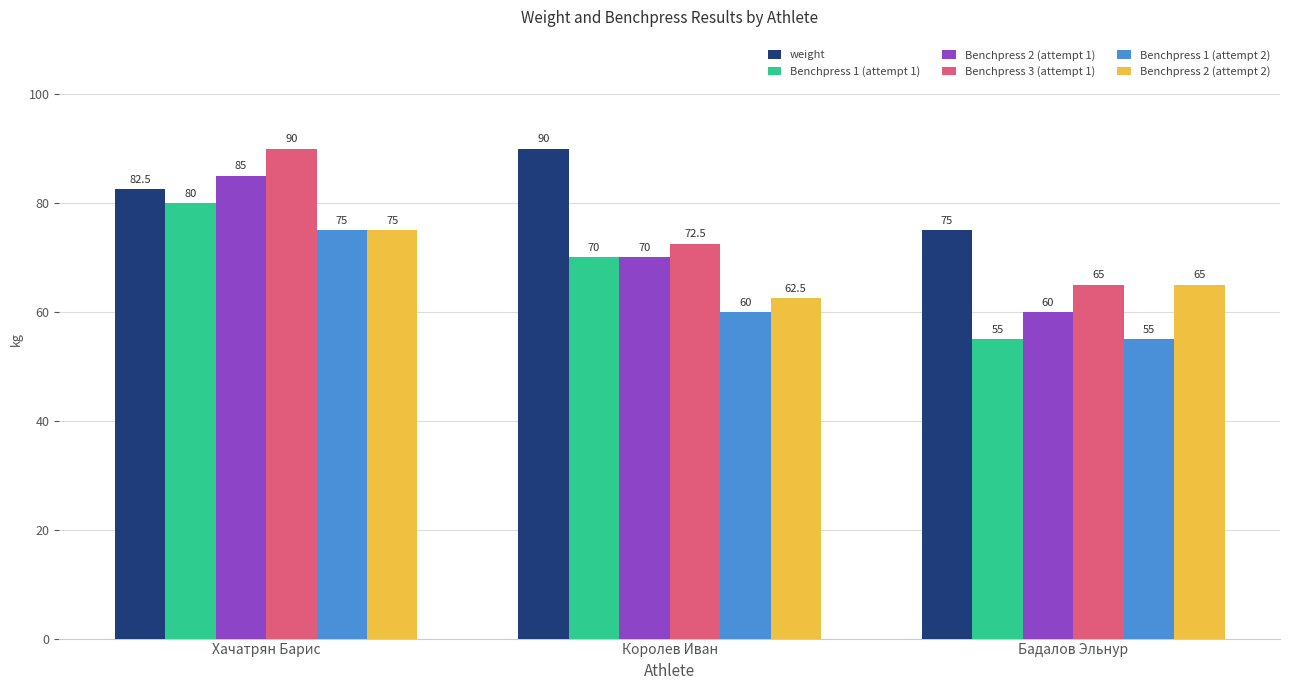

Which series has the largest total across all categories?

weight